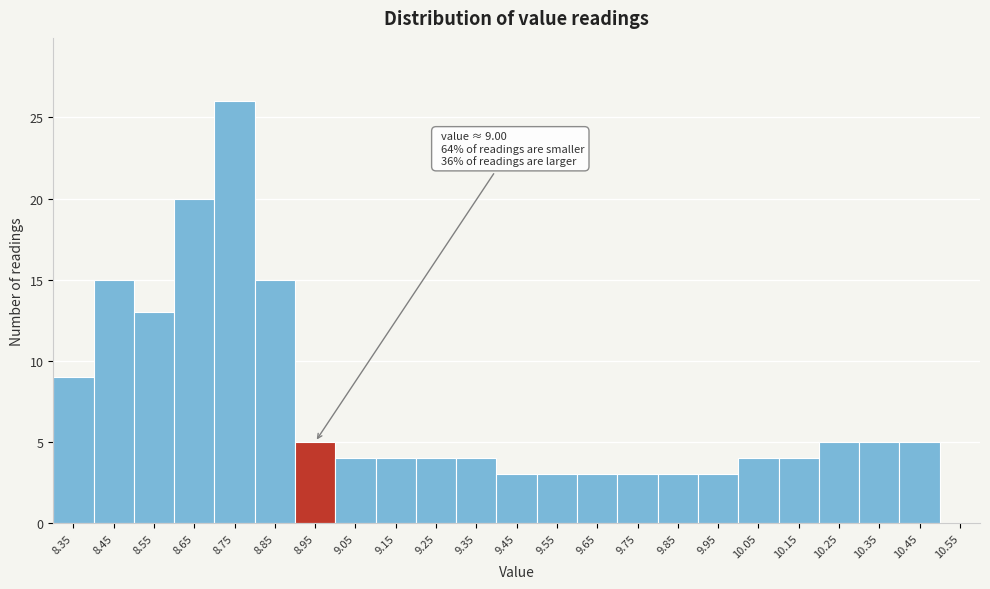

Reading right to left, extract all data points from this chart.

10.55=0	10.45=5	10.35=5	10.25=5	10.15=4	10.05=4	9.95=3	9.85=3	9.75=3	9.65=3	9.55=3	9.45=3	9.35=4	9.25=4	9.15=4	9.05=4	8.95=5	8.85=15	8.75=26	8.65=20	8.55=13	8.45=15	8.35=9